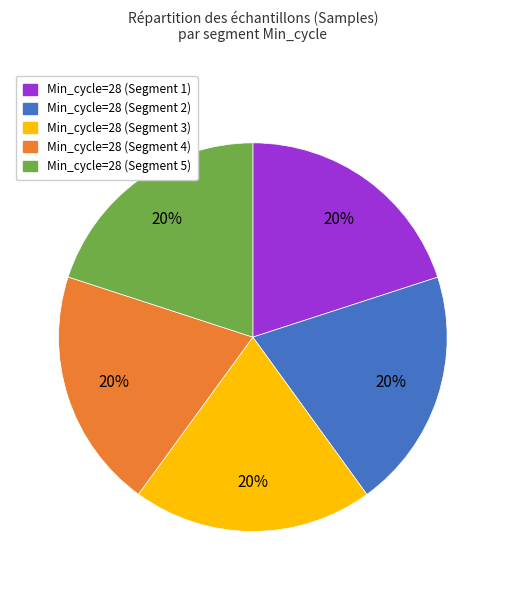

How many segments does this pie chart have?

5